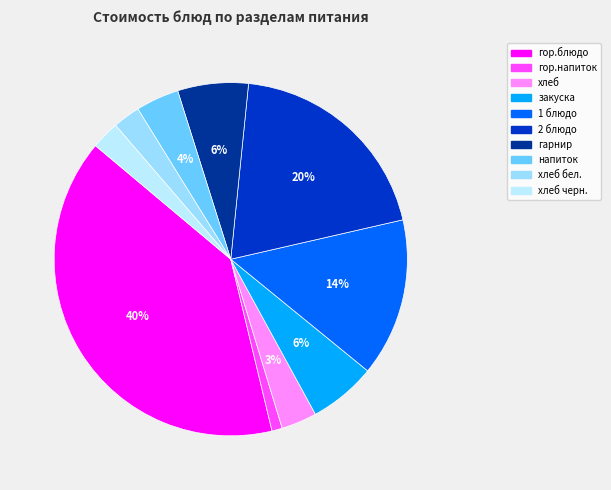

How many slices are in this pie chart?

10